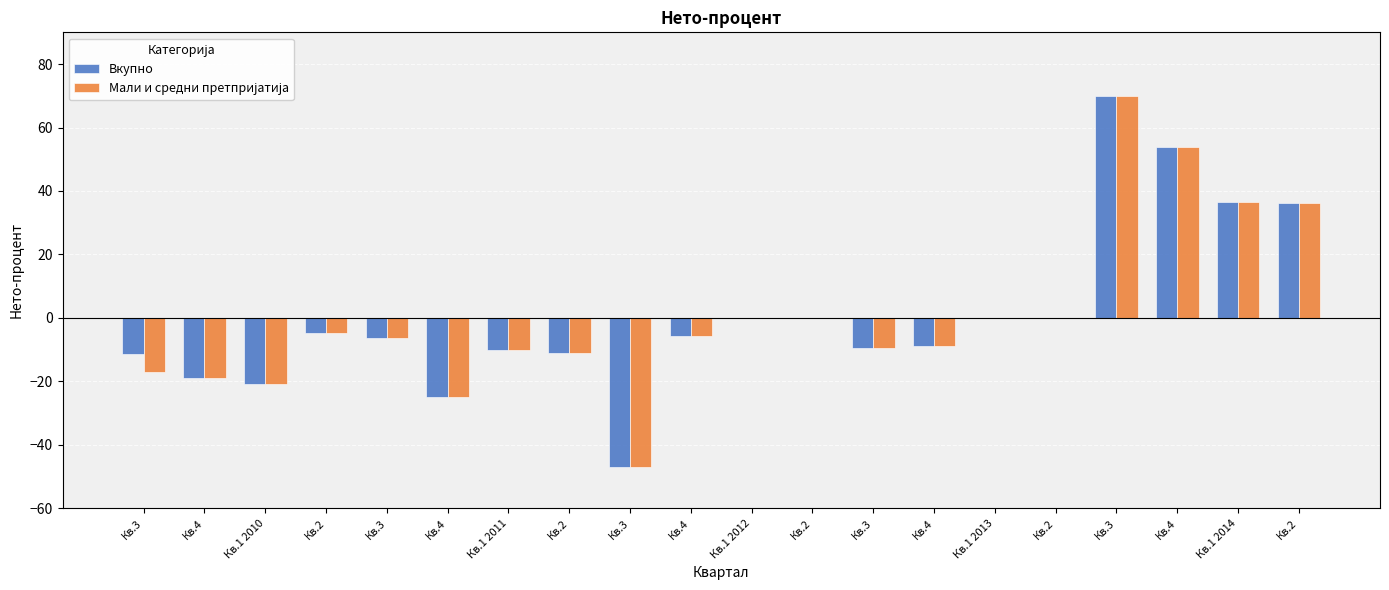

How many groups of bars are there?

20